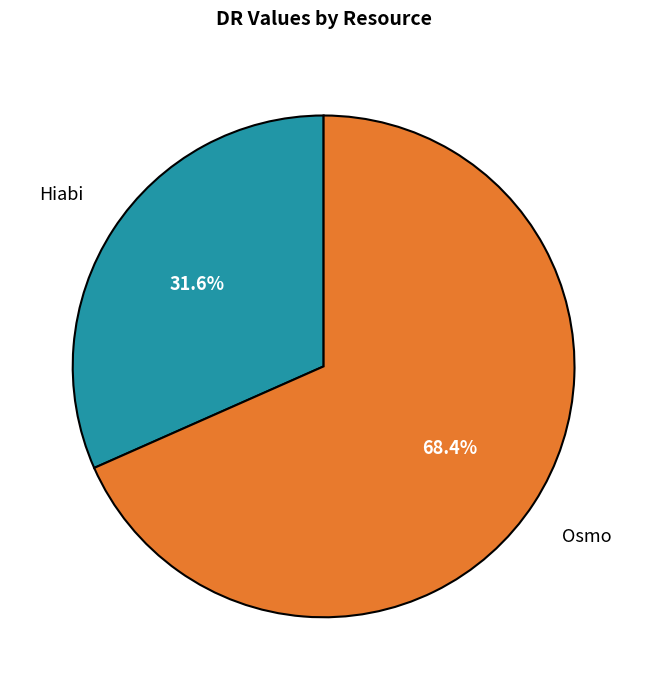

Rank the categories by value from lowest to highest.

Hiabi, Osmo